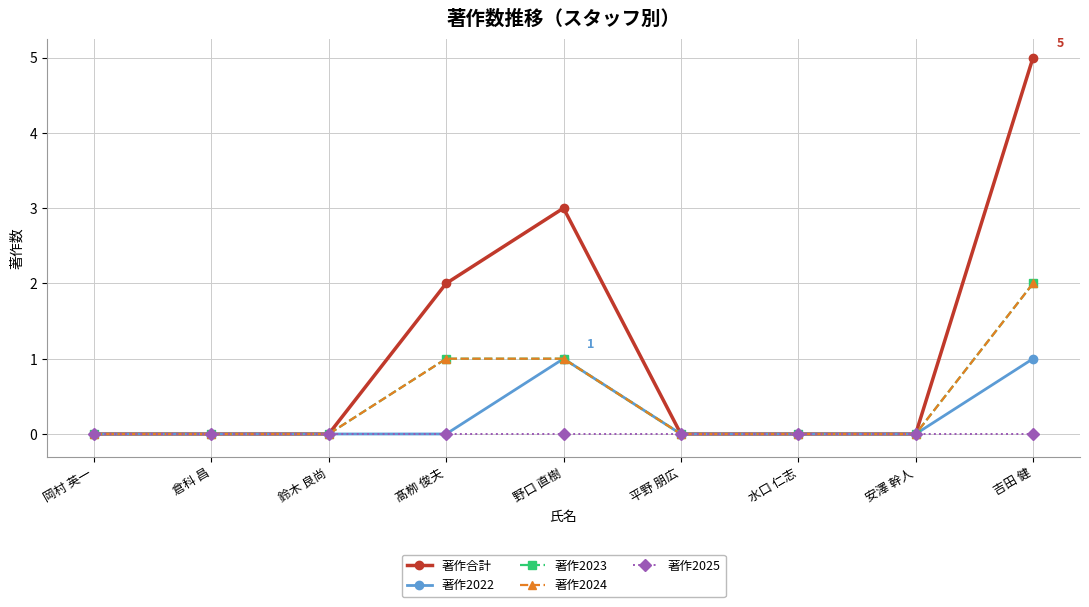

How many lines are shown in the chart?

5